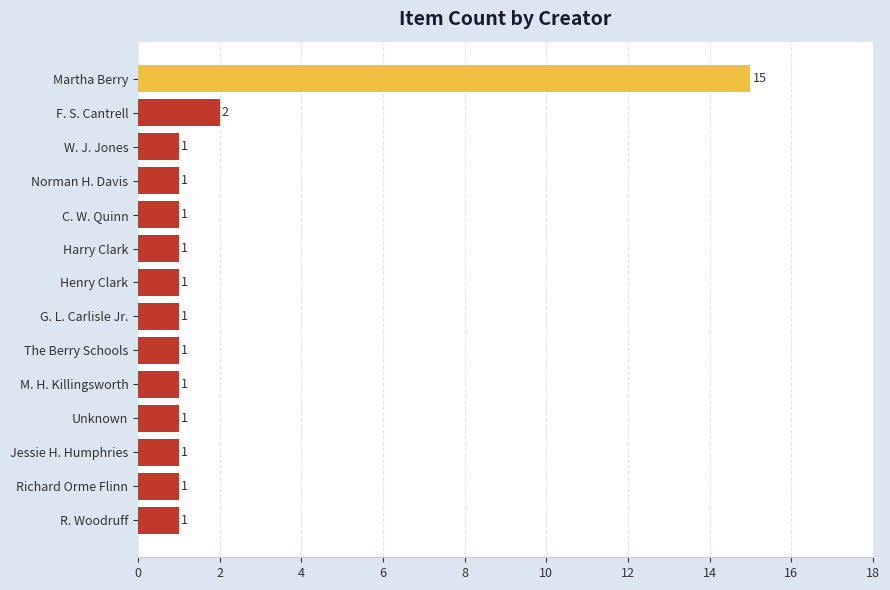

What is the difference between the second highest and minimum values?

1